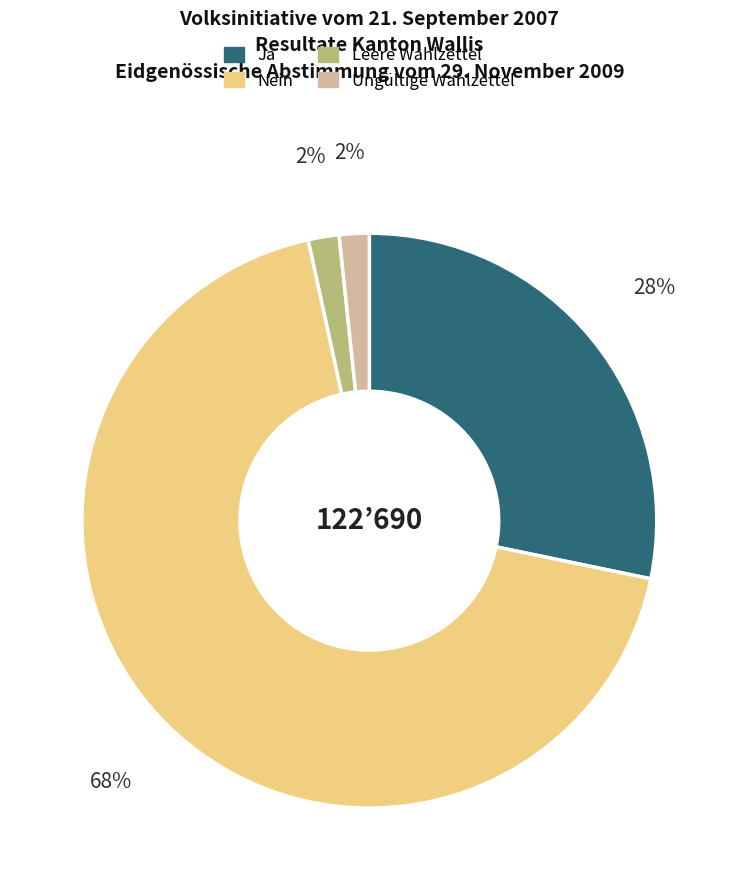

Does any single category account for the majority?

Yes